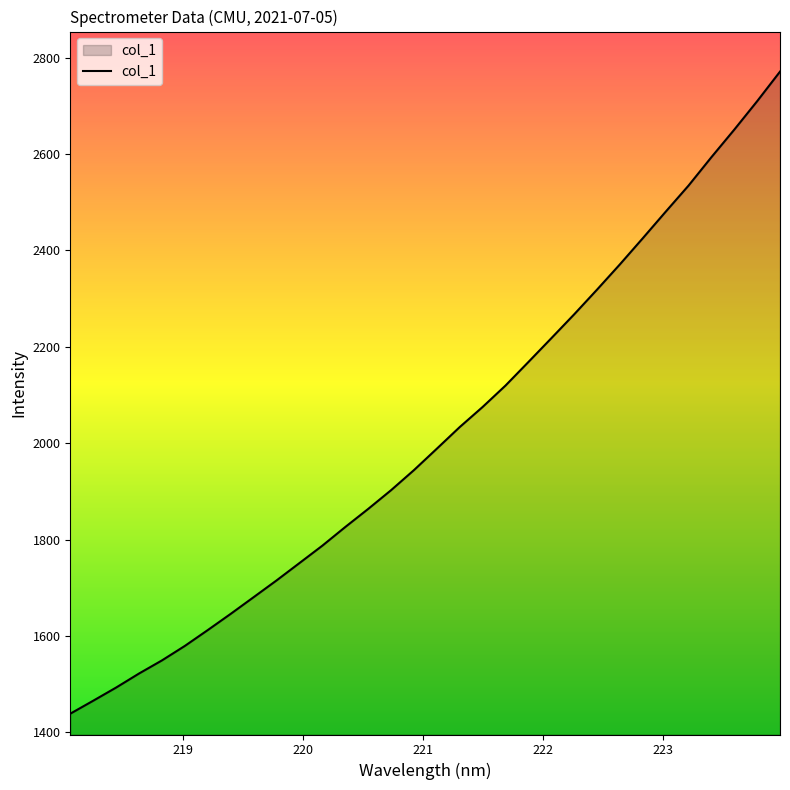

What is the difference between the maximum and minimum values?

1331.9